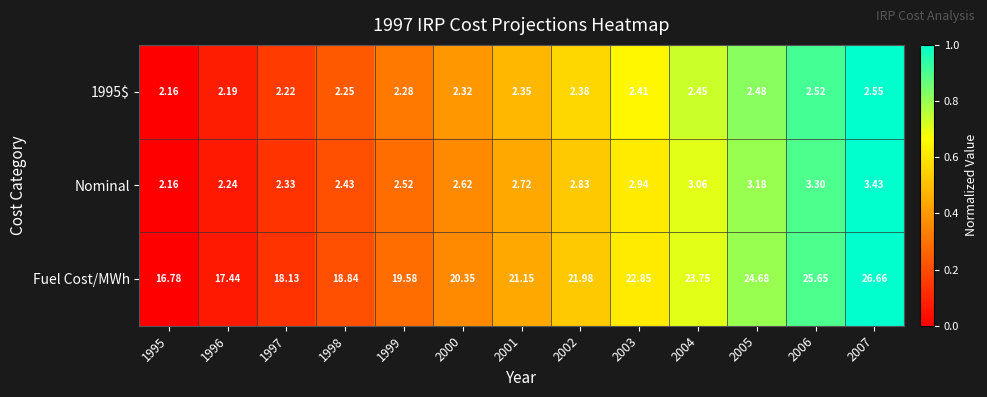

Which series has the largest total across all categories?

Fuel Cost/MWh